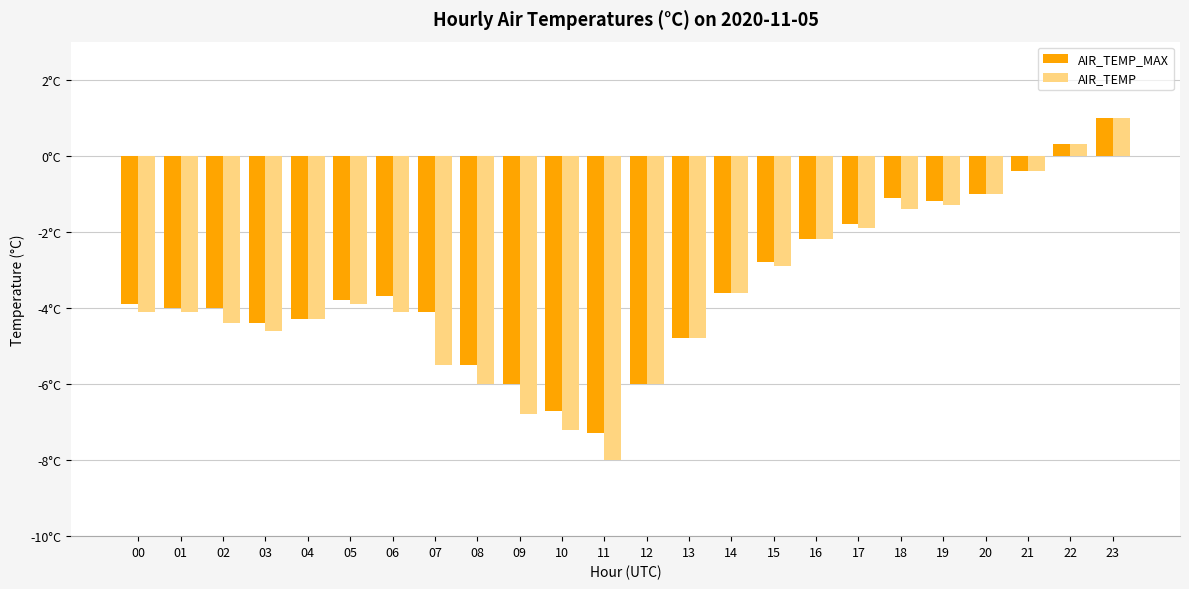

What is the value of the AIR_TEMP bar at the 4th from the left?

-4.6